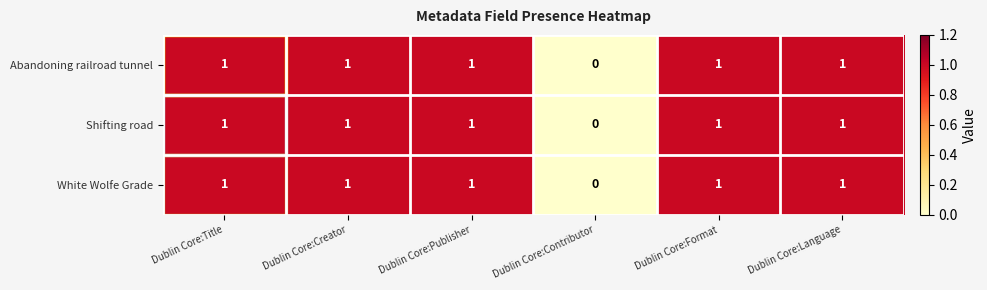

The White Wolfe Grade series shows 1 at Dublin Core:Language. True or false?

True